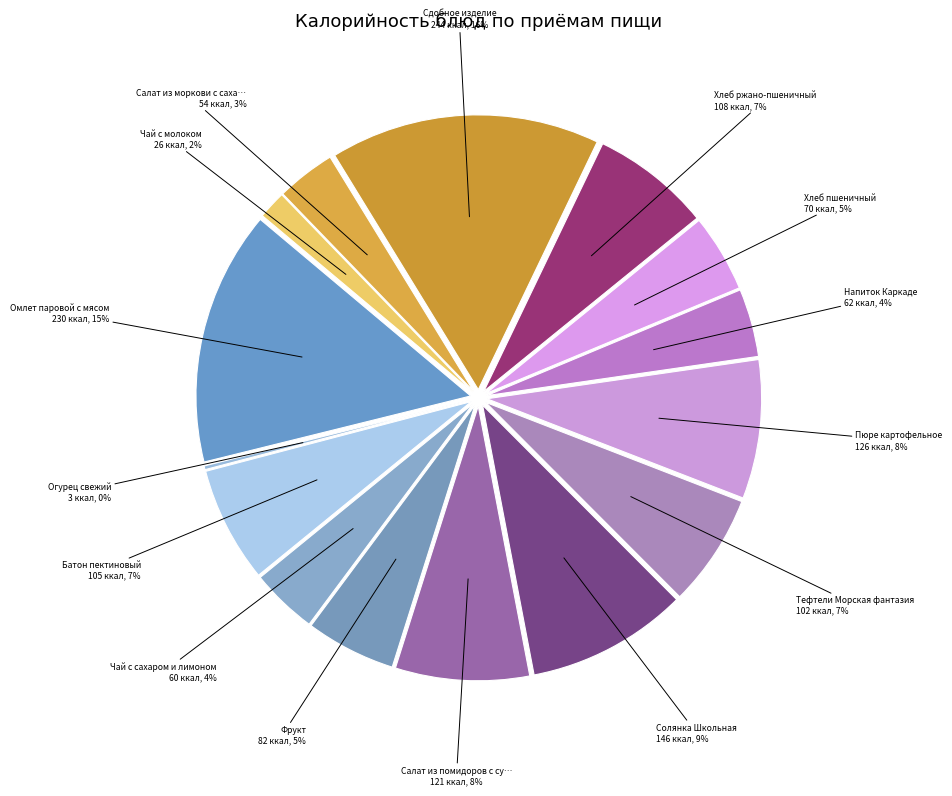

Count the number of slices in the pie.

15